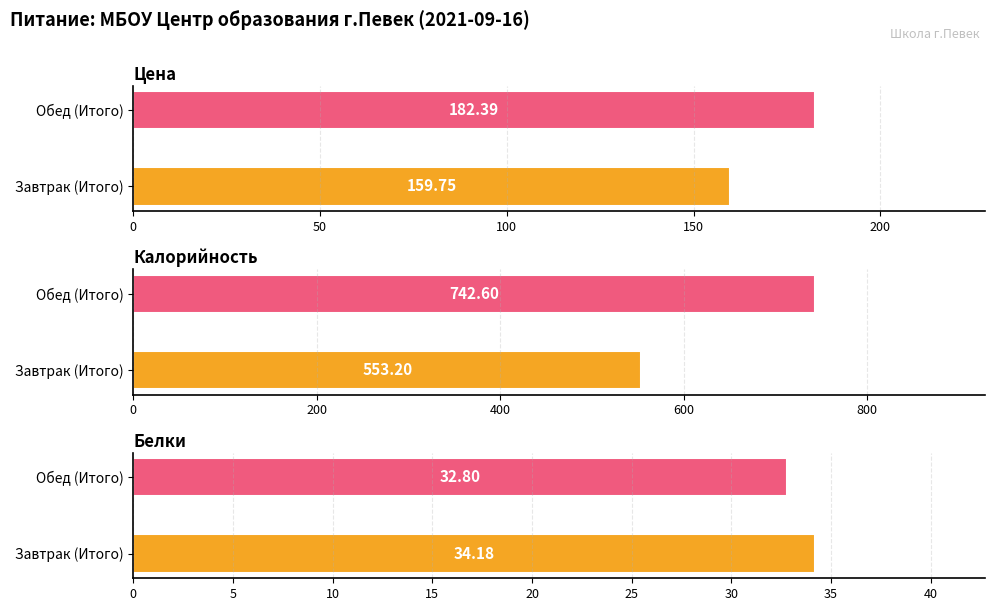

How many data points in Цена are less than 182?

1